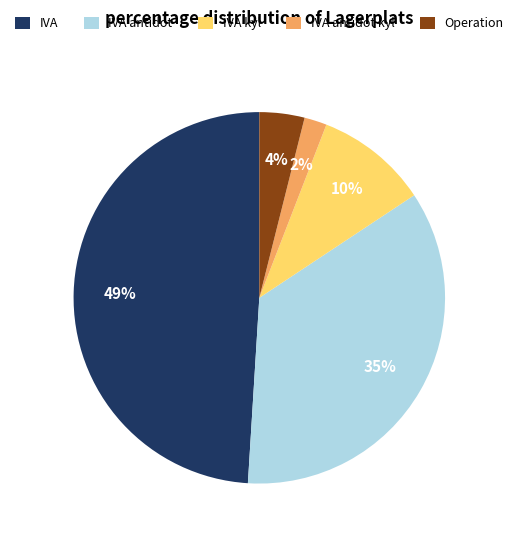

The IVA slice represents 49% of the pie. True or false?

True